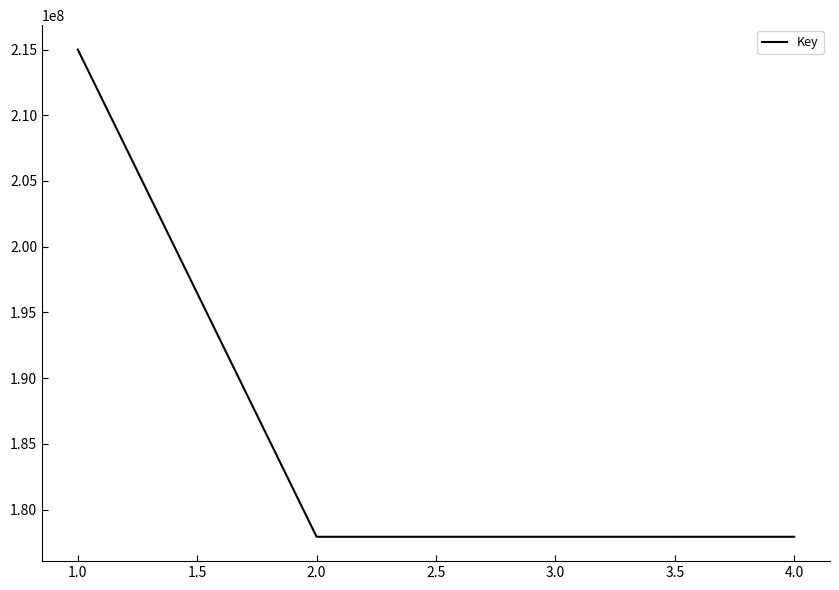

What is the difference between the maximum and second lowest values?

37070608